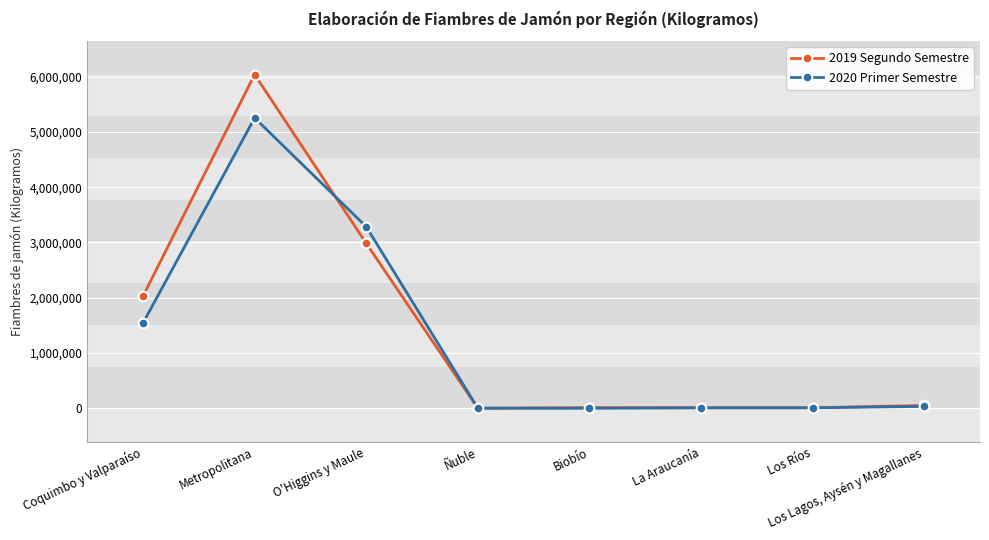

What is the total value across all series at O'Higgins y Maule?

6268628